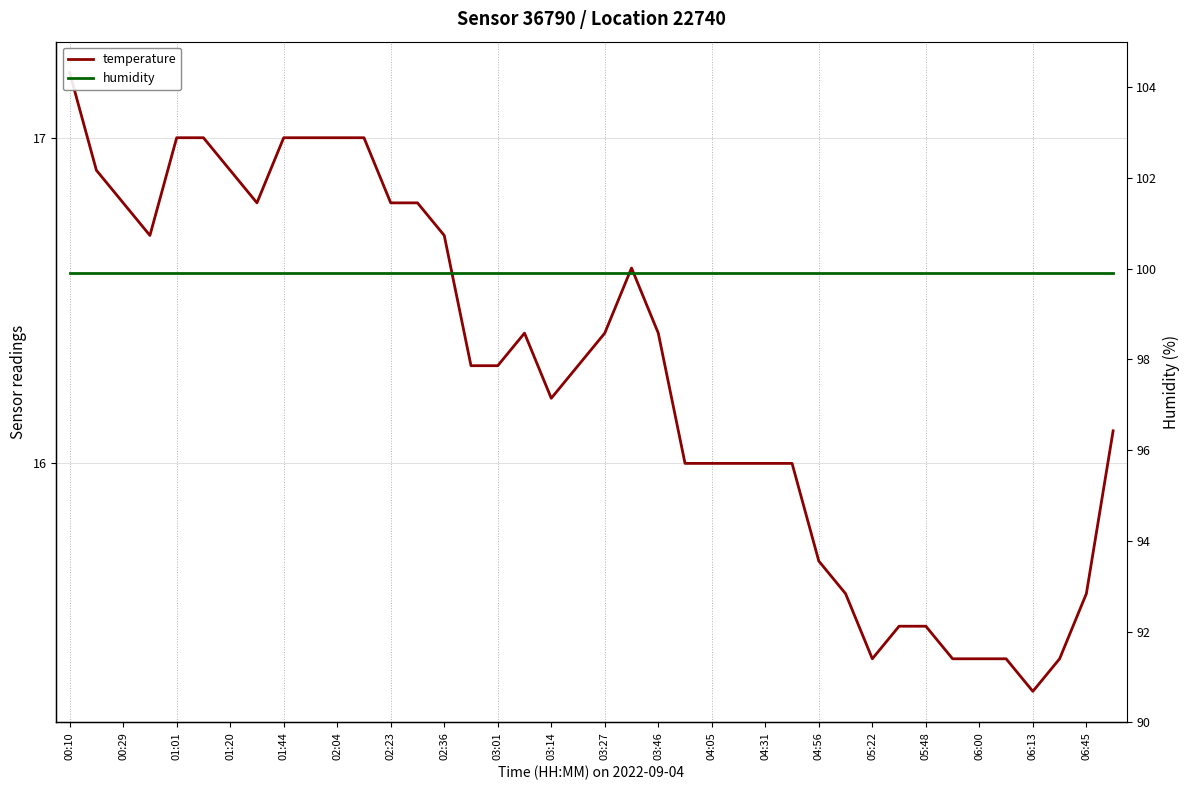

Count the number of categories in the chart.

40